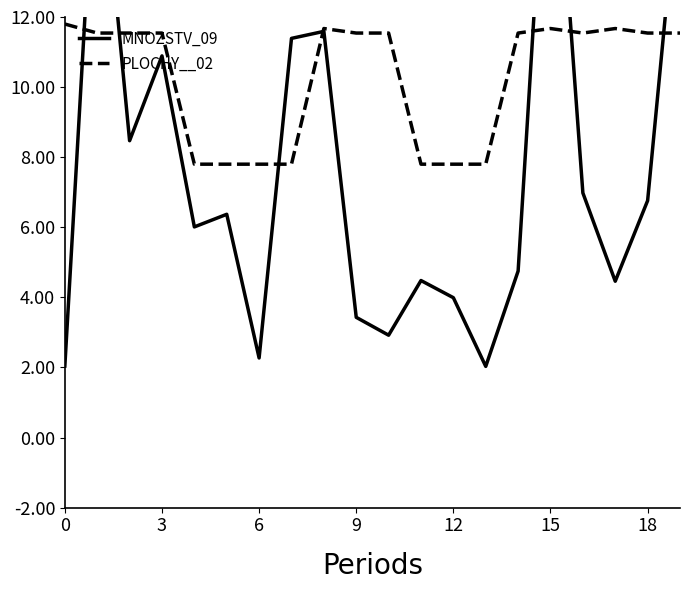

The PLOCHY__02 series shows 11.5 at 9. True or false?

True